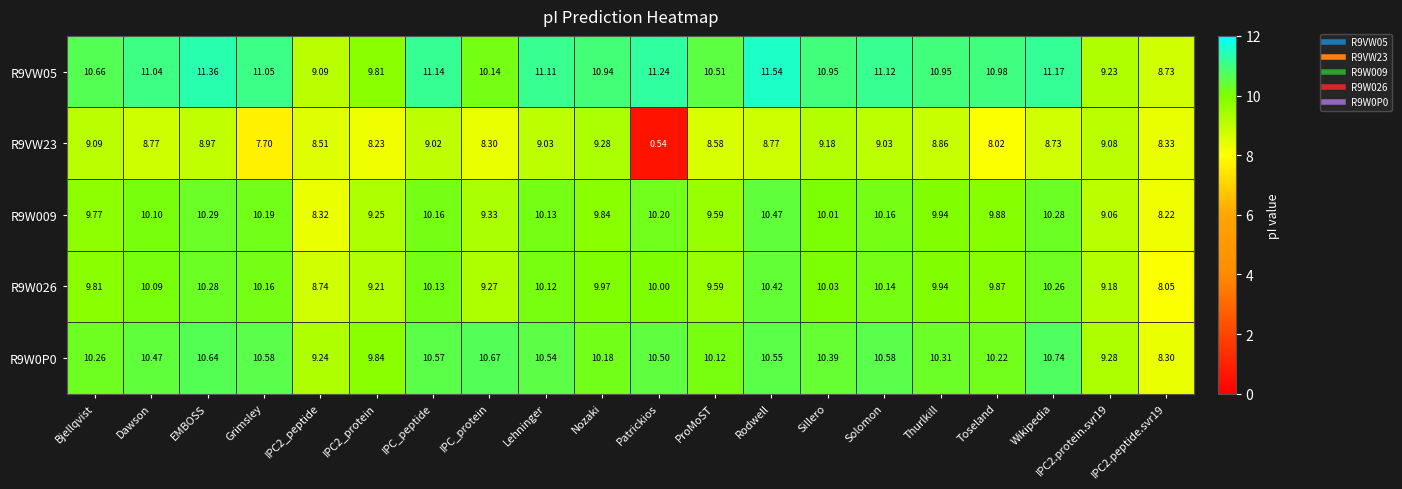

At which category is the sum across all series the highest?

Rodwell